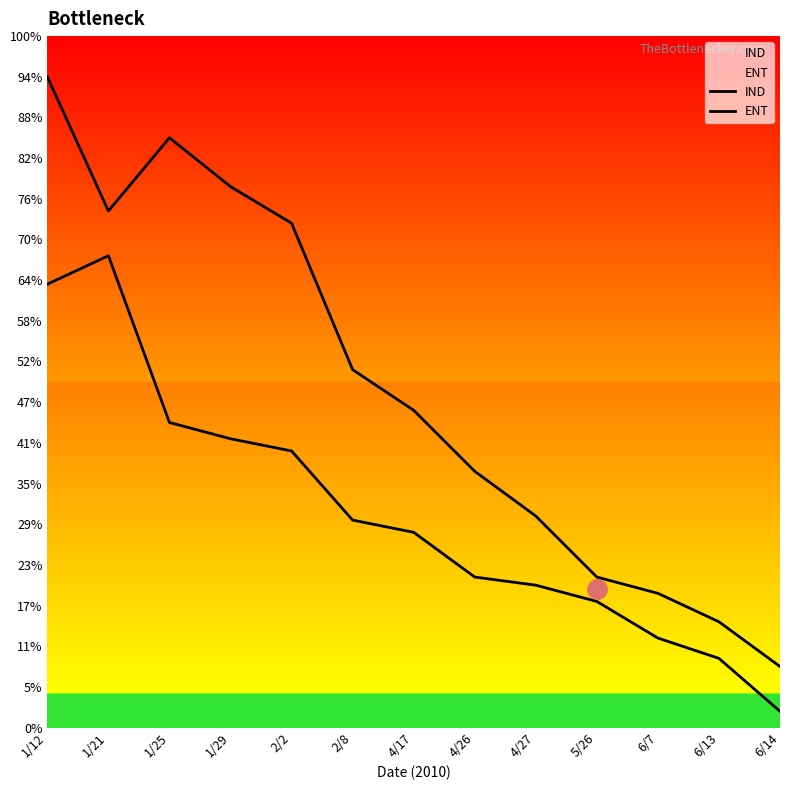

Reading right to left, transcribe all the data shown in this chart.

IND: 15	26	33	37	52	63	78	88	124	133	145	127	160
ENT: 4	17	22	31	35	37	48	51	68	71	75	116	109